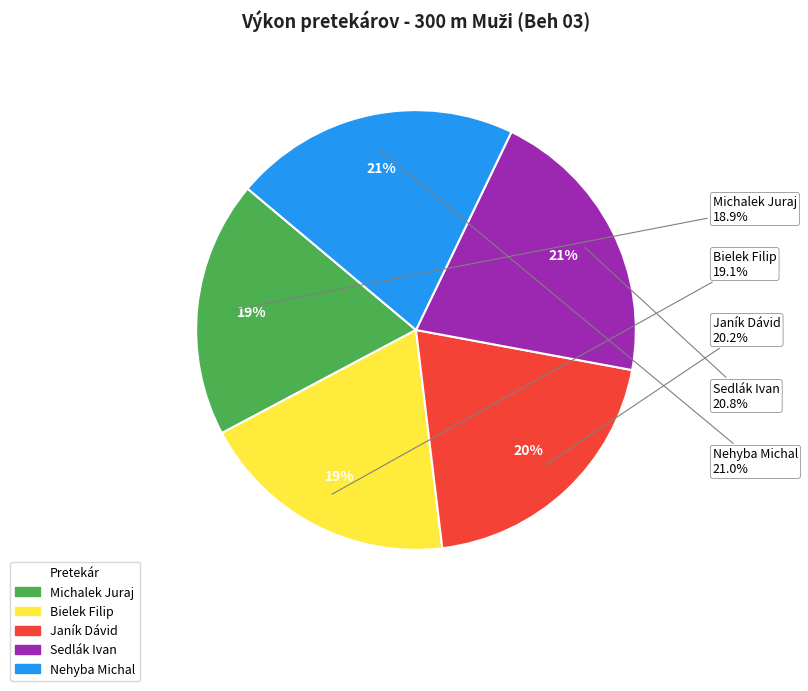

What is the ratio of the value at Bielek Filip to the value at Michalek Juraj?

1.0